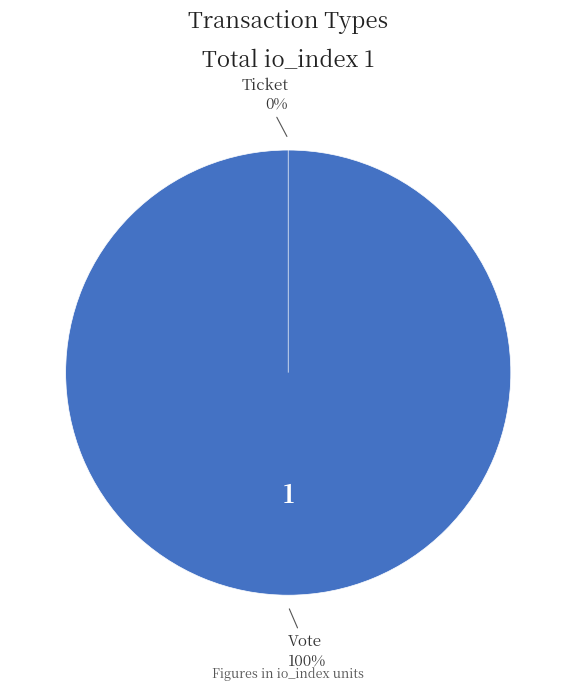

To the nearest percent, what is the difference between the Vote and Ticket slice percentages?

100%